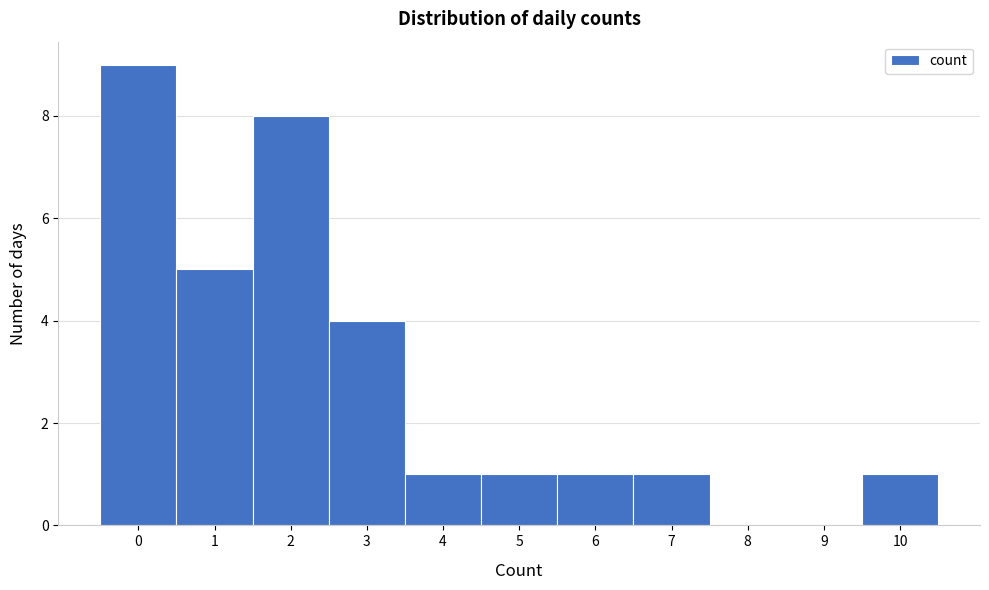

Which range on the x-axis has the tallest bar?

-0.5 to 0.5